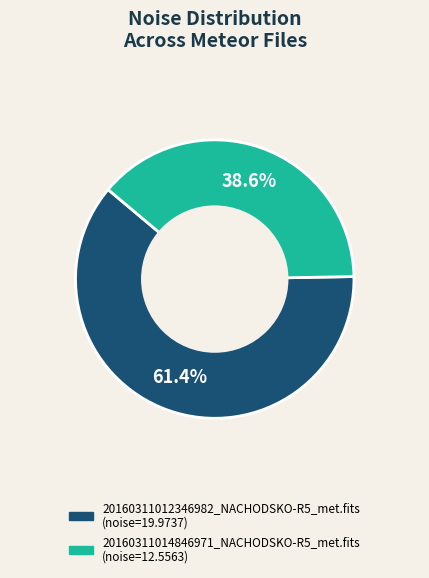

To the nearest percent, what is the combined percentage of 20160311012346982_NACHODSKO-R5_met.fits and 20160311014846971_NACHODSKO-R5_met.fits?

100%